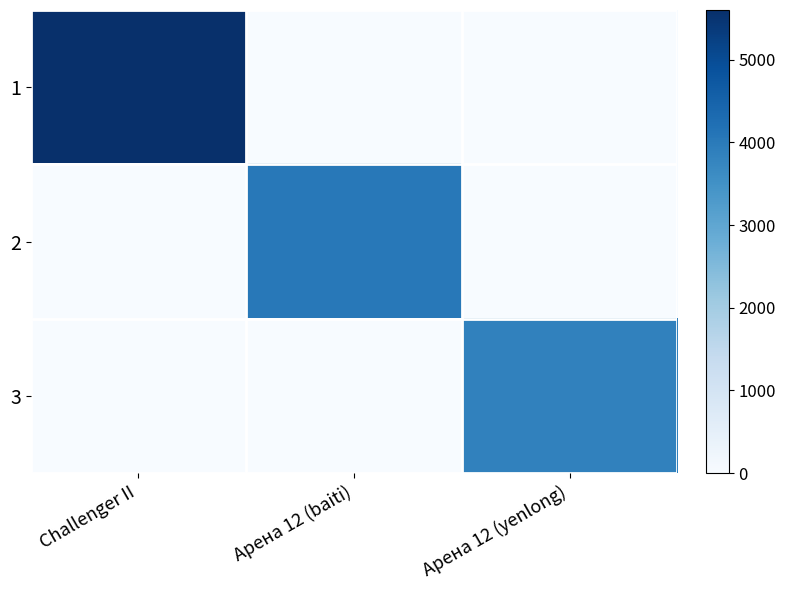

Reading left to right, extract all data points from this chart.

1: Challenger II=5602	Арена 12 (baiti)=0	Арена 12 (yenlong)=0
2: Challenger II=0	Арена 12 (baiti)=4036	Арена 12 (yenlong)=0
3: Challenger II=0	Арена 12 (baiti)=0	Арена 12 (yenlong)=3838